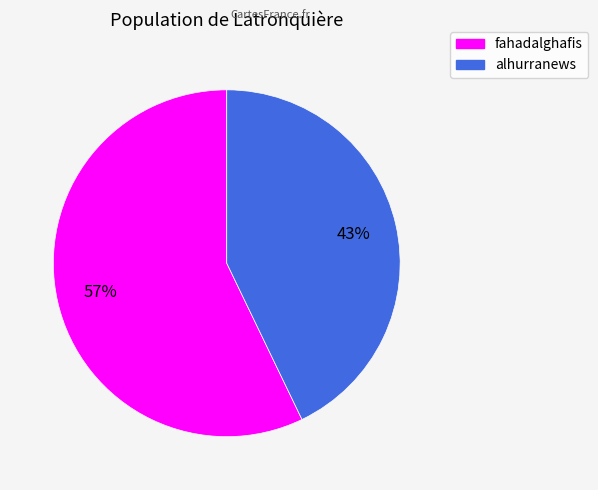

Combined, do alhurranews and fahadalghafis account for over 50%?

Yes